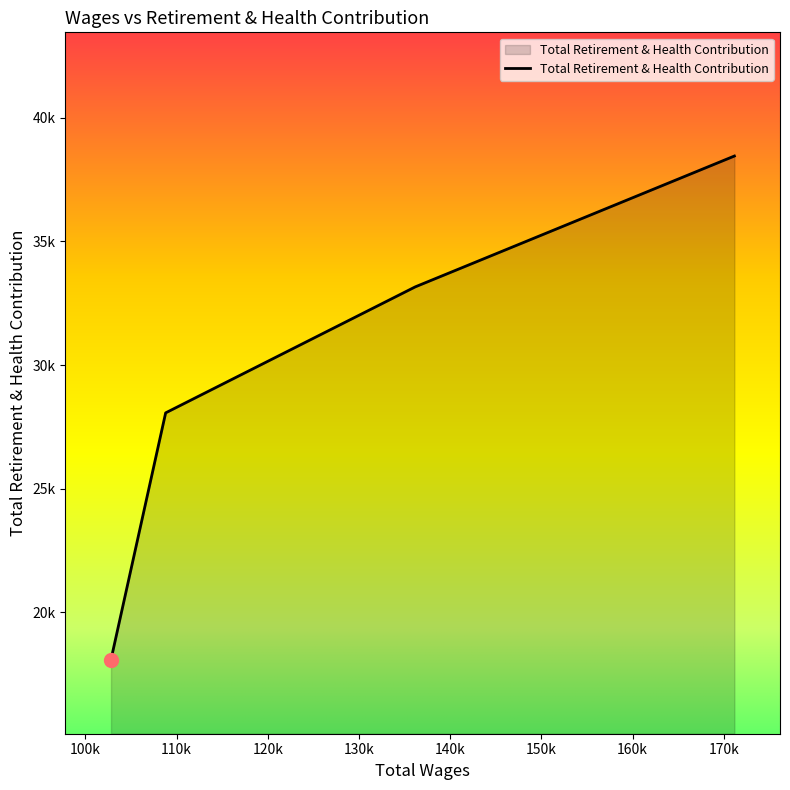

What is the change in value from 108810.0 to 102821.0?

-9970